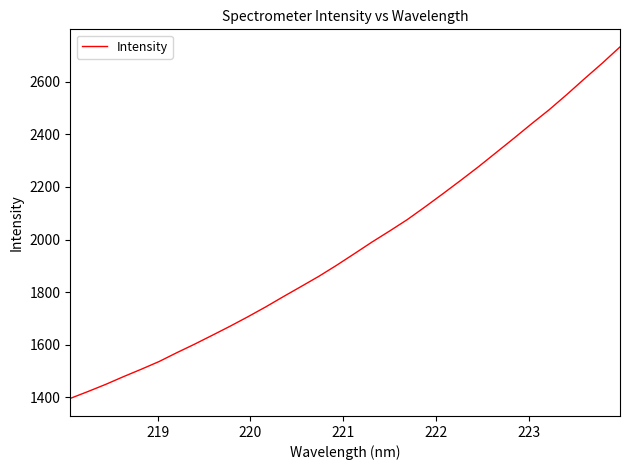

What is the greatest value displayed?

2732.2